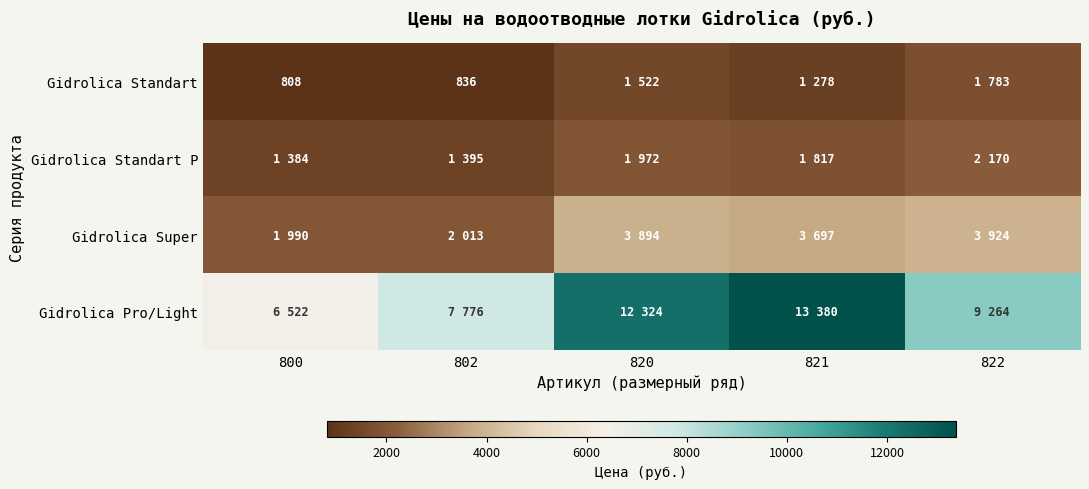

What is the difference between the highest and lowest values at 802?

6940